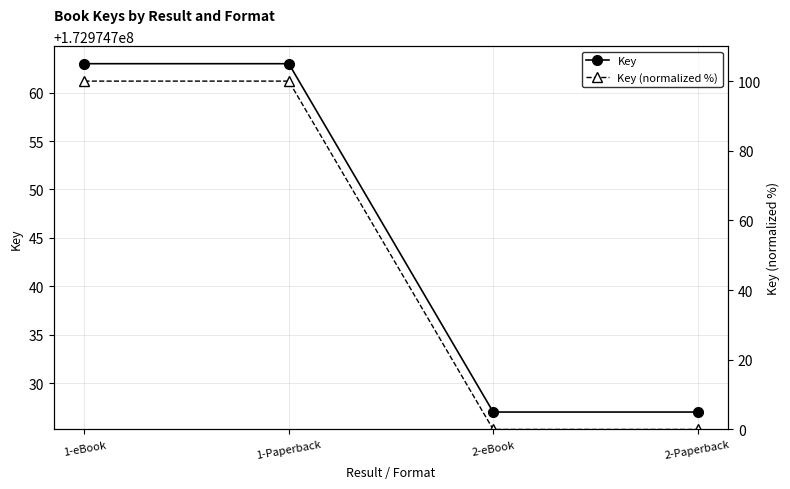

What is the label of the 2nd point from the left?

1-Paperback